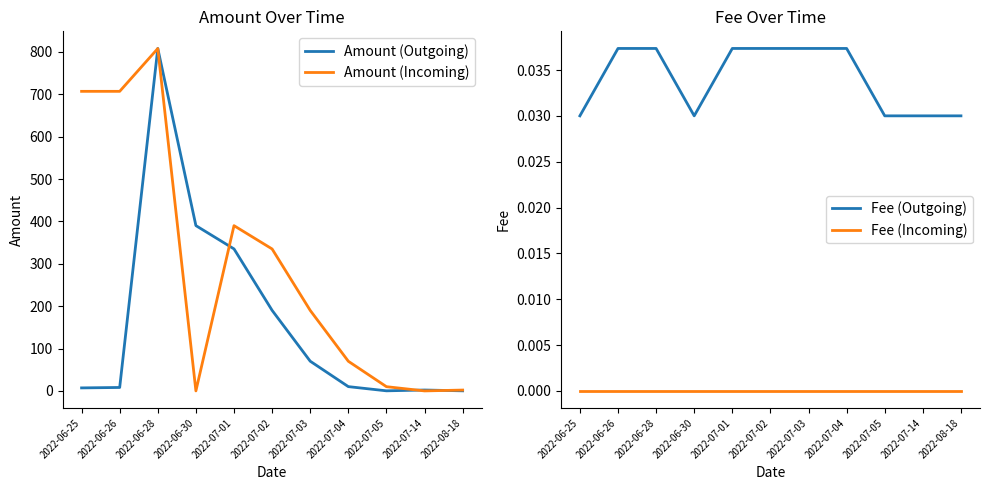

Reading left to right, extract all data points from this chart.

Amount (Outgoing): 7.1	8.1	808.2	390.1	335.1	190.1	70.1	10.1	0.2	2.1	0.2
Amount (Incoming): 707.0	707.0	808.0	0.0	390.0	335.0	190.0	70.0	10.0	0.0	2.0
Fee (Outgoing): 0.0	0.0	0.0	0.0	0.0	0.0	0.0	0.0	0.0	0.0	0.0
Fee (Incoming): 0.0	0.0	0.0	0.0	0.0	0.0	0.0	0.0	0.0	0.0	0.0